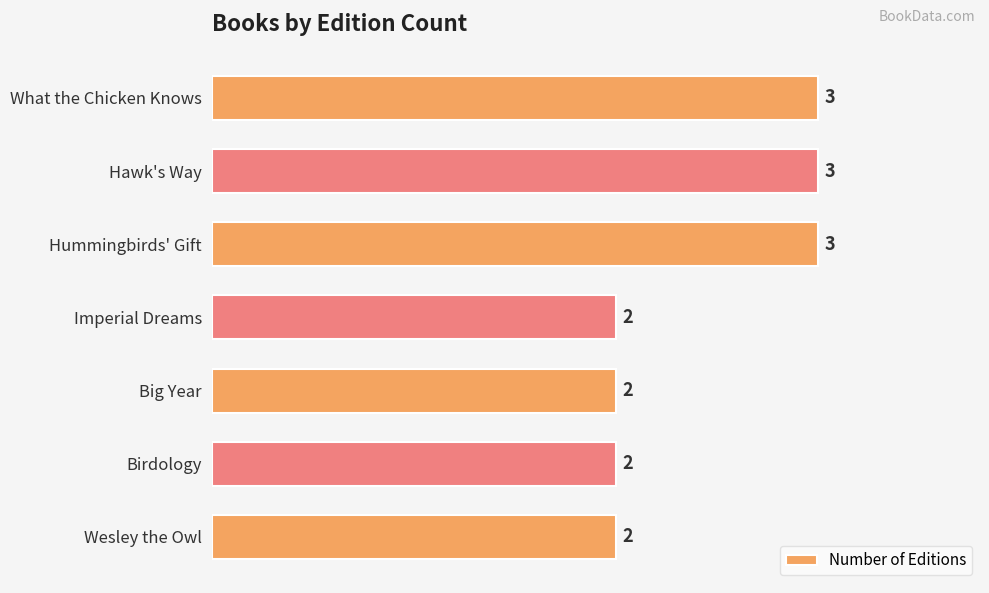

Are the bars horizontal?

Yes